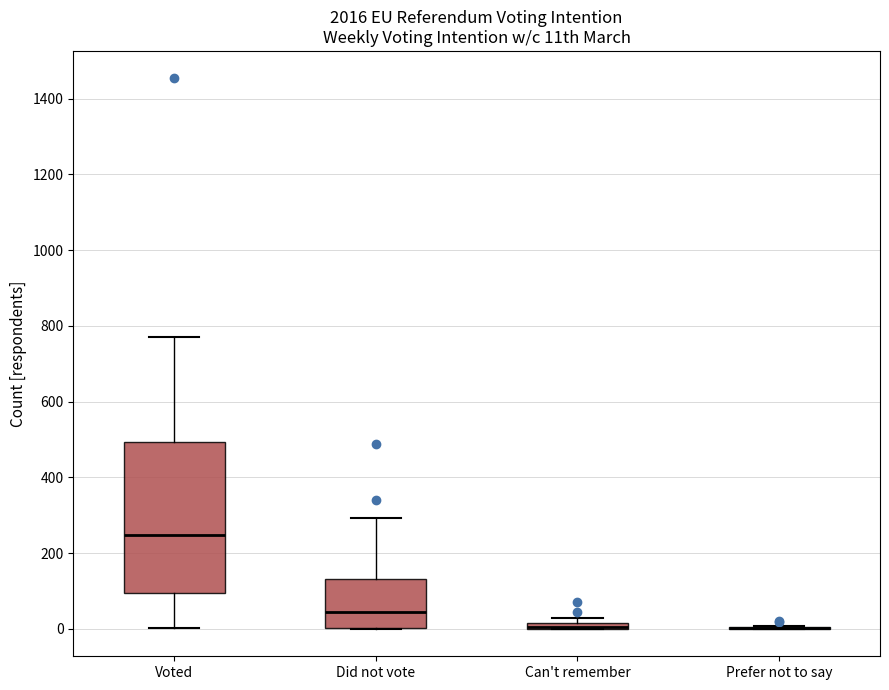

Which box is the tallest, from its lower edge to its upper edge?

Voted